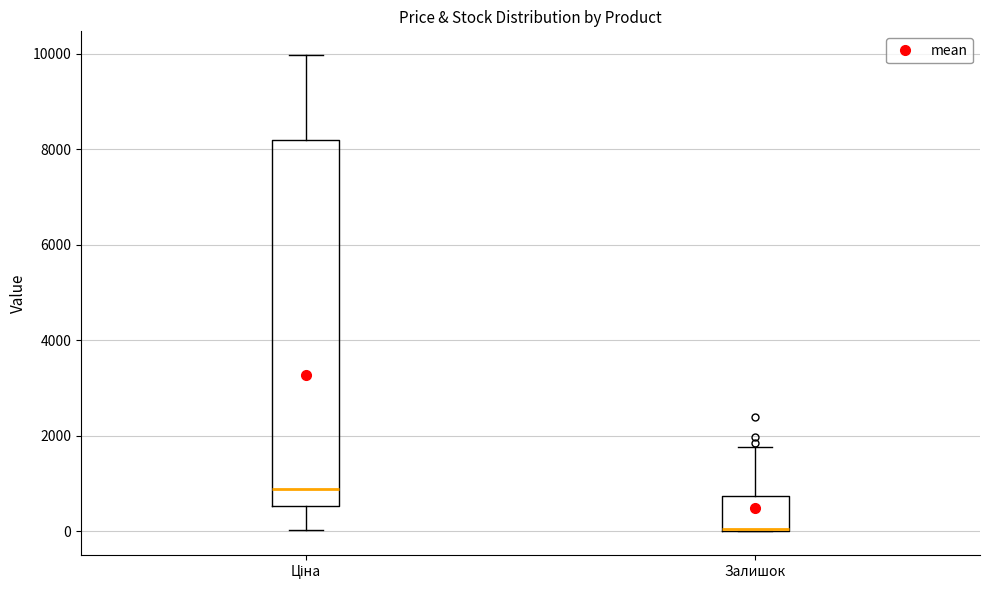

Which box is the tallest, from its lower edge to its upper edge?

Ціна